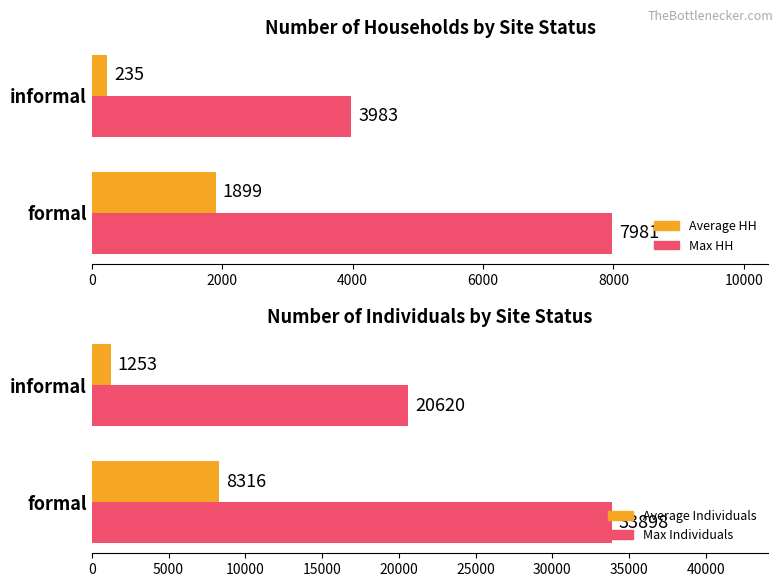

Reading left to right, list all the values displayed in this chart.

Average HH: 1899.1	235.4
Max HH: 7981.0	3983.0
Average Individuals: 8315.5	1253.4
Max Individuals: 33898.0	20620.0